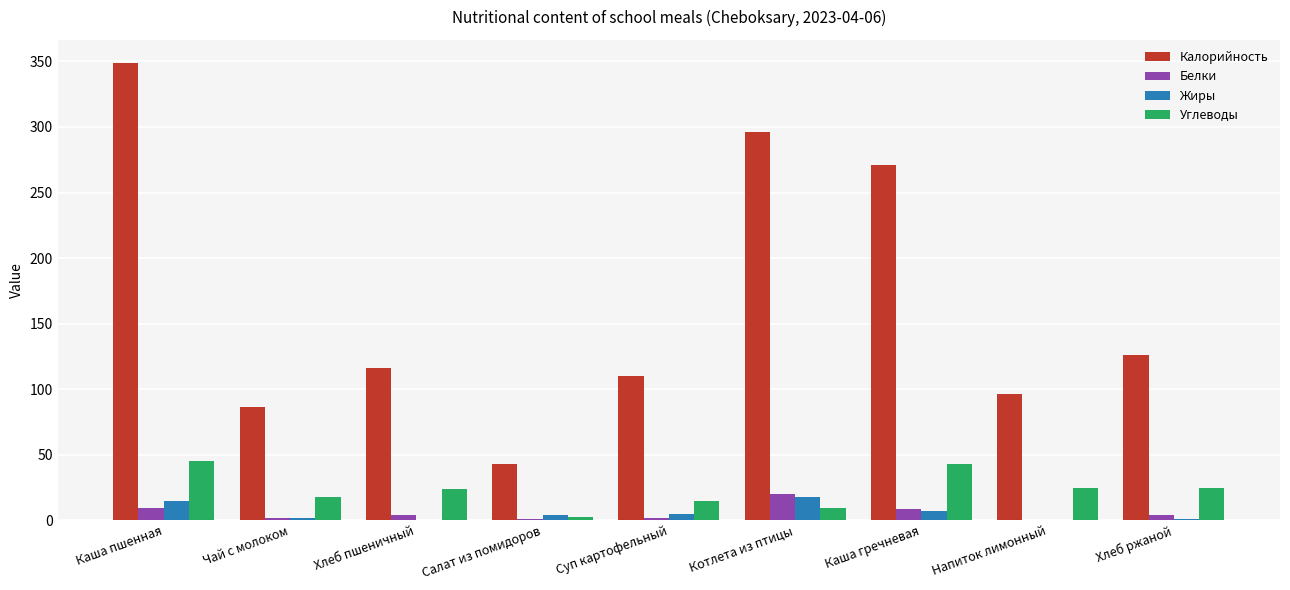

Between Салат из помидоров and Напиток лимонный, which series saw the biggest shift?

Калорийность